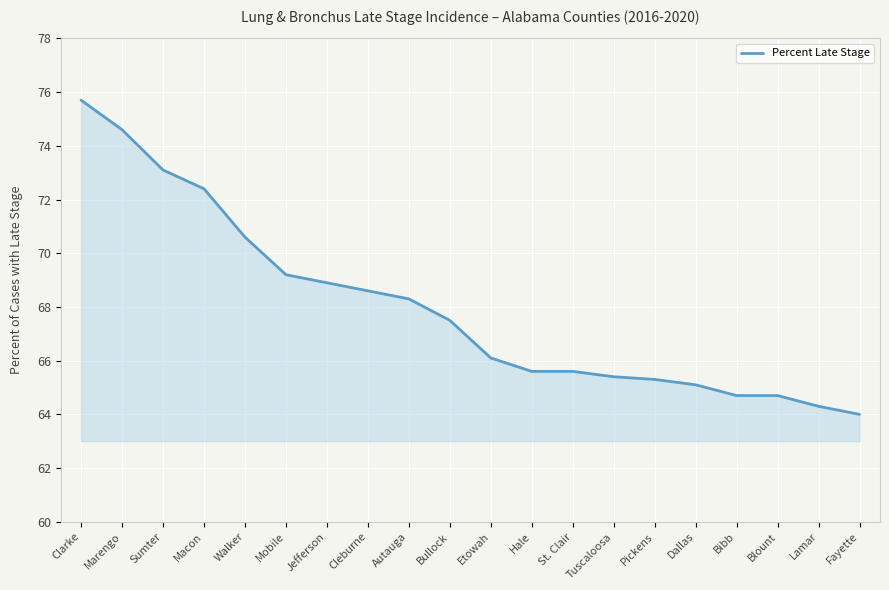

Reading right to left, extract all data points from this chart.

64.0	64.3	64.7	64.7	65.1	65.3	65.4	65.6	65.6	66.1	67.5	68.3	68.6	68.9	69.2	70.6	72.4	73.1	74.6	75.7